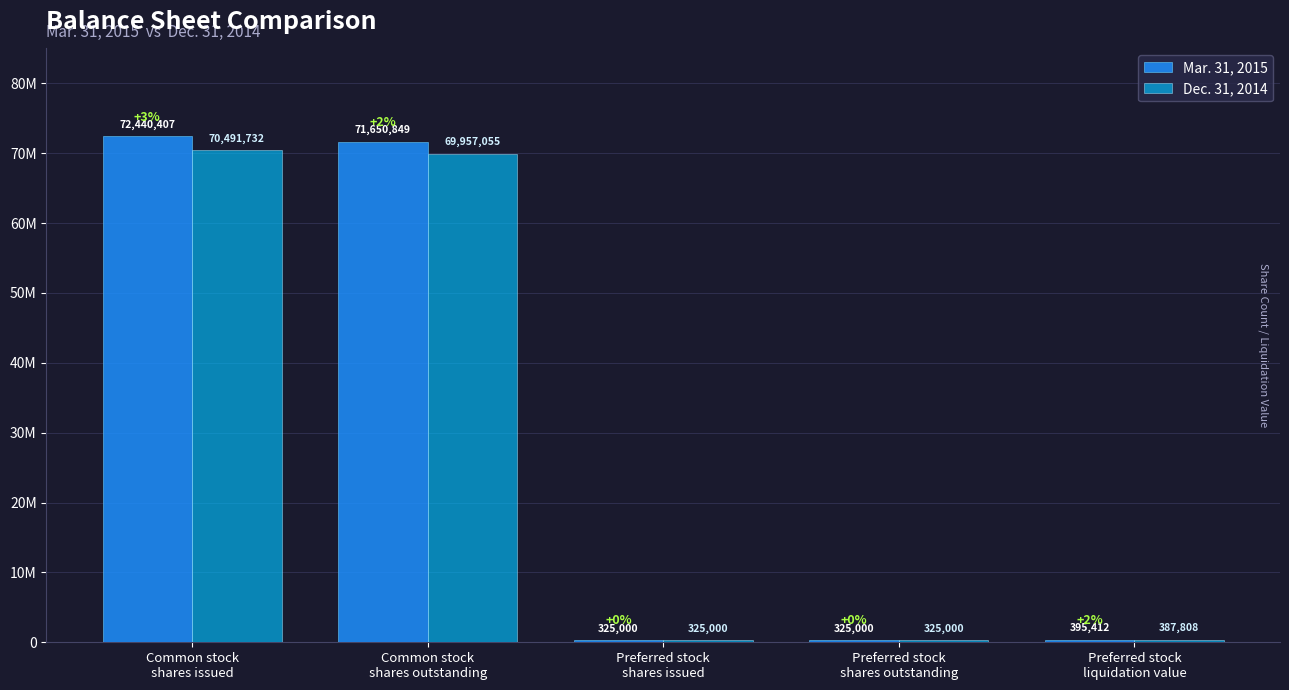

Reading left to right, what are all the values shown in this chart?

Mar. 31, 2015: 72440407	71650849	325000	325000	395412
Dec. 31, 2014: 70491732	69957055	325000	325000	387808